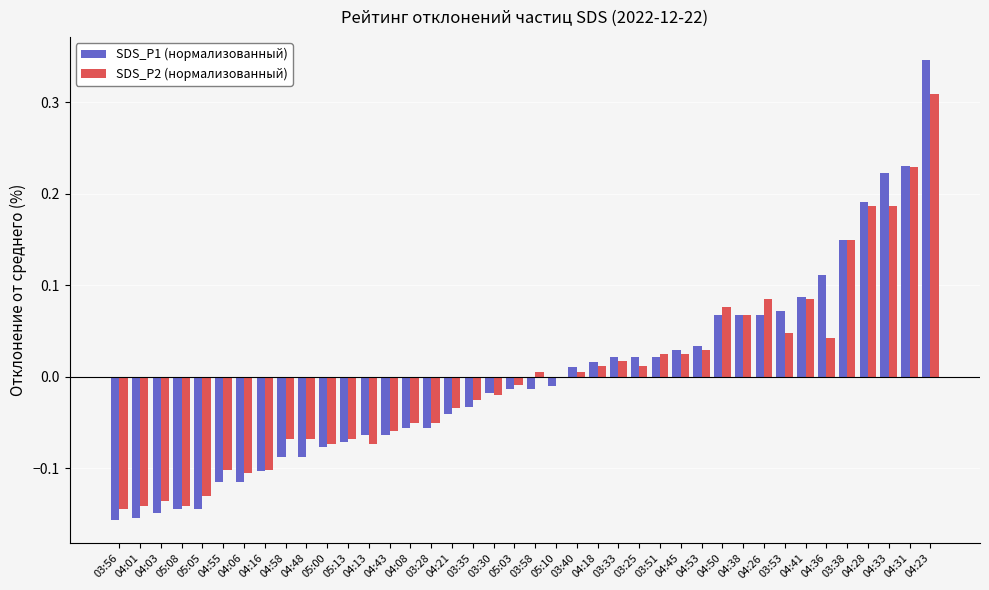

What is the total value across all series at 04:31?

0.5